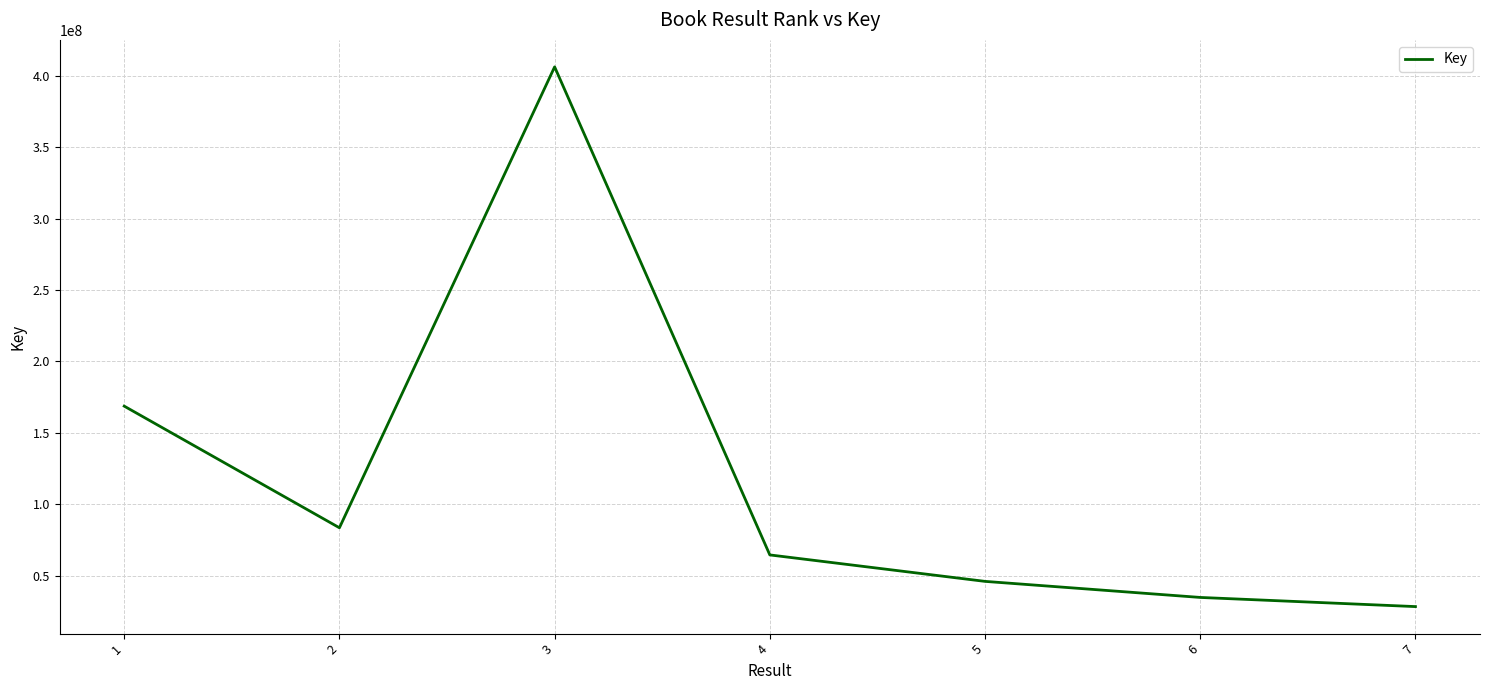

What is the minimum value shown in the chart?

28529325